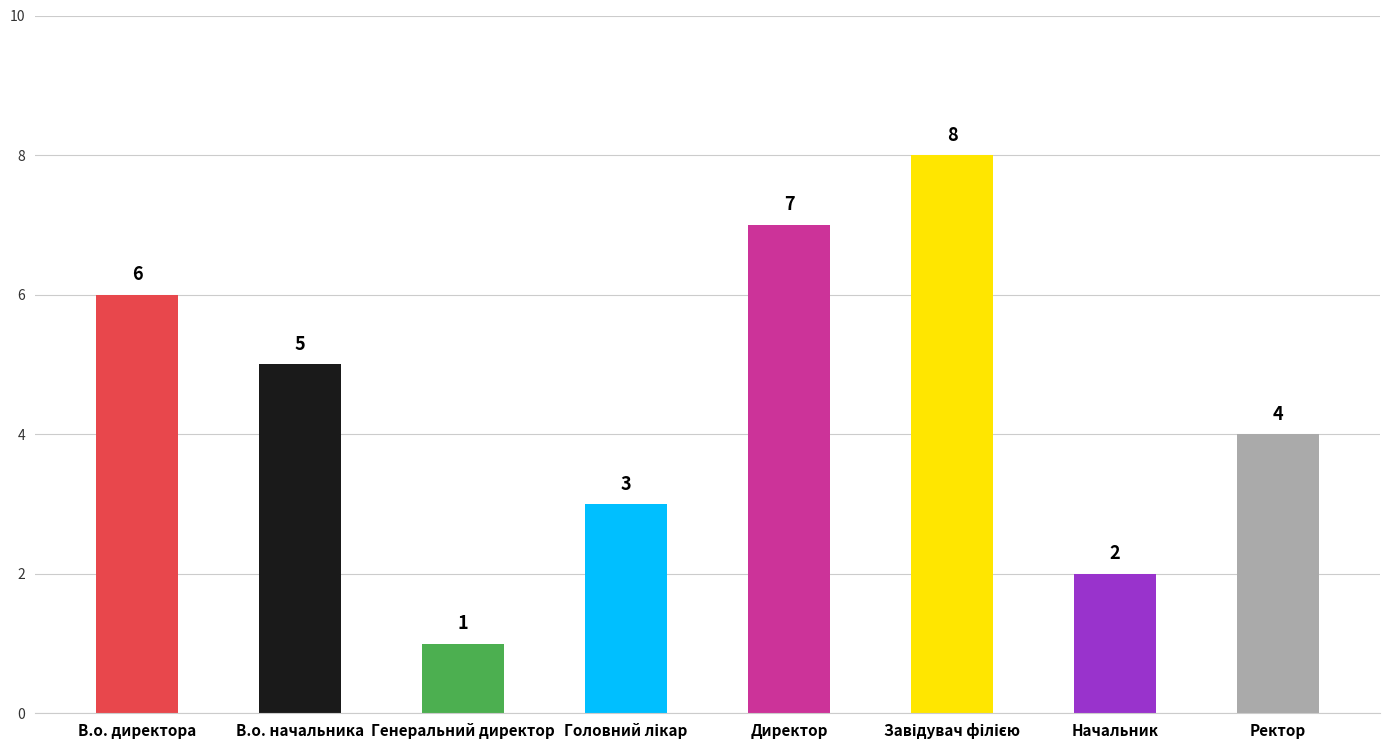

How many bars are there in total?

8